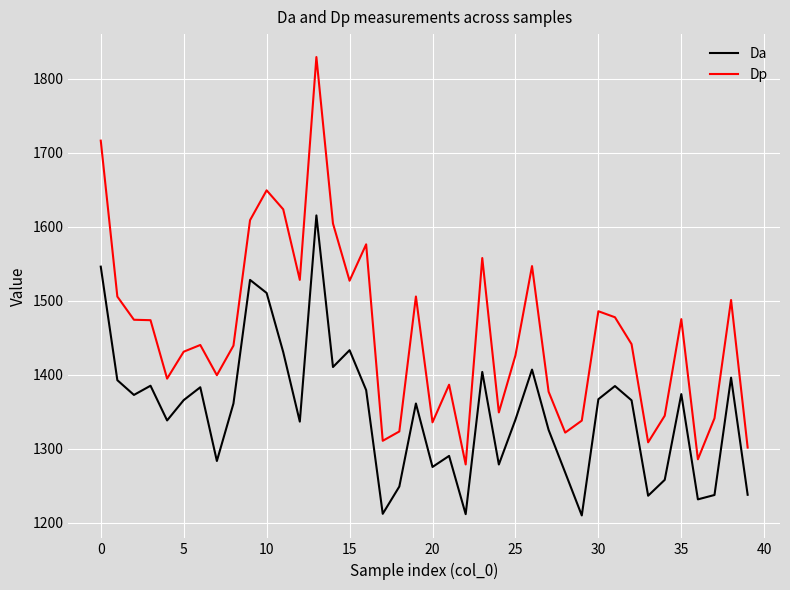

List the series in order of their peak value, lowest first.

Da, Dp